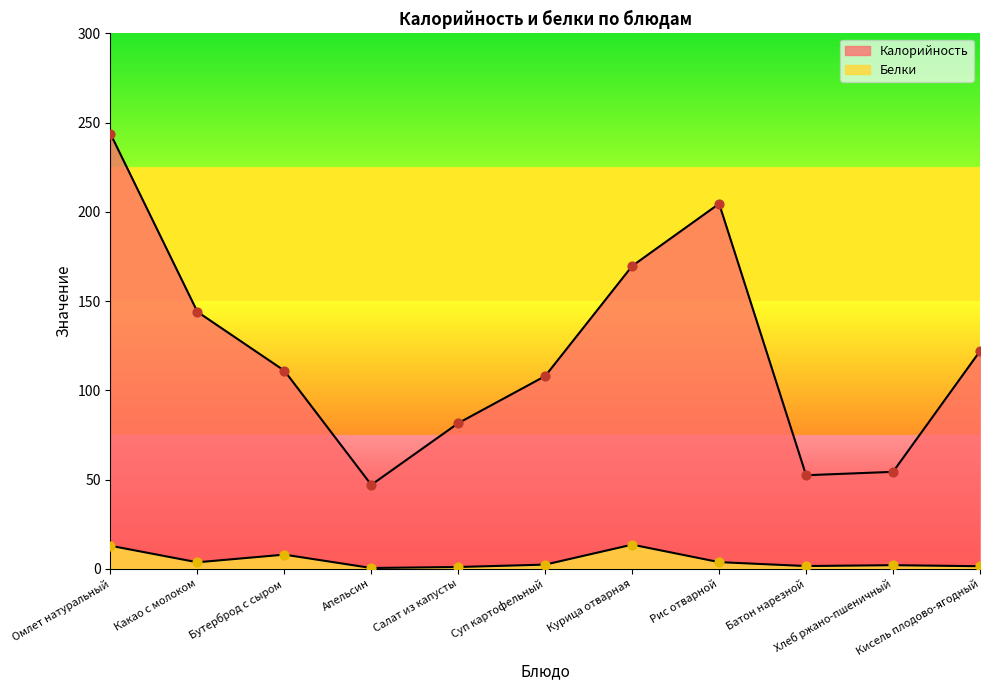

What are all the series names shown in the legend?

Калорийность, Белки